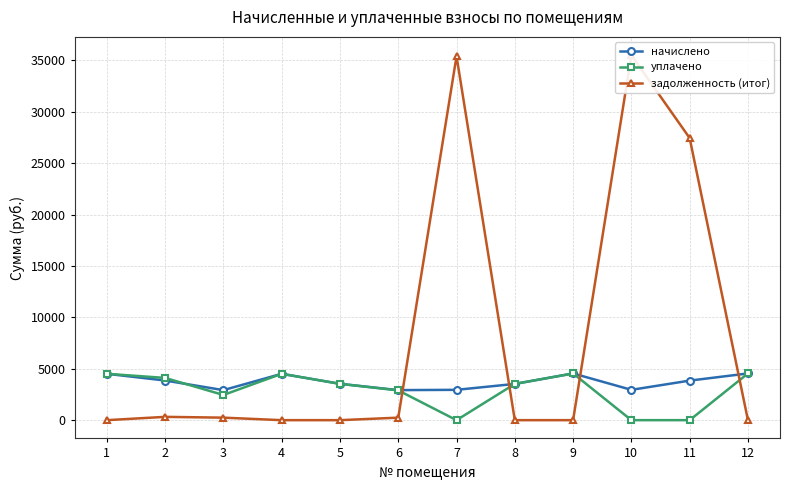

Does the chart display data point markers on the line(s)?

Yes